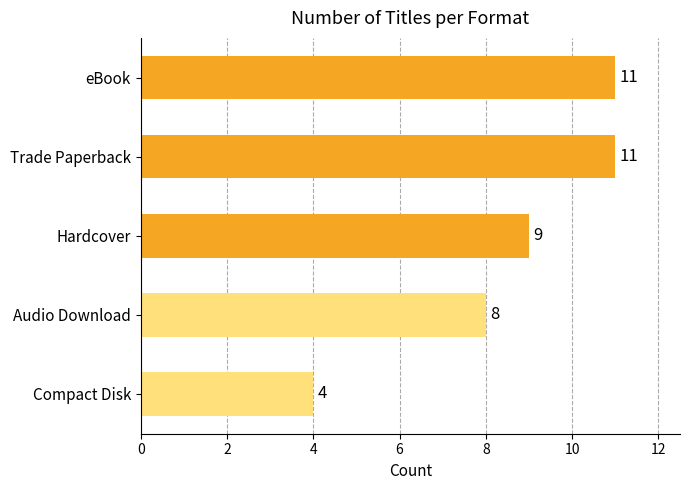

Are the bars horizontal?

Yes